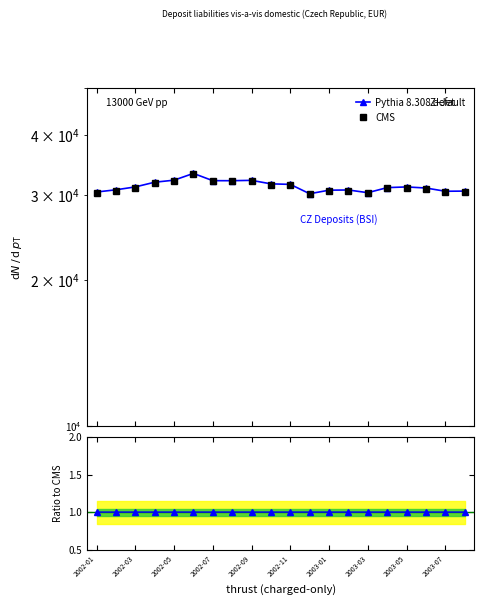

What is the sum of the CMS values at 2003-03 and 2003-05?

64113.6